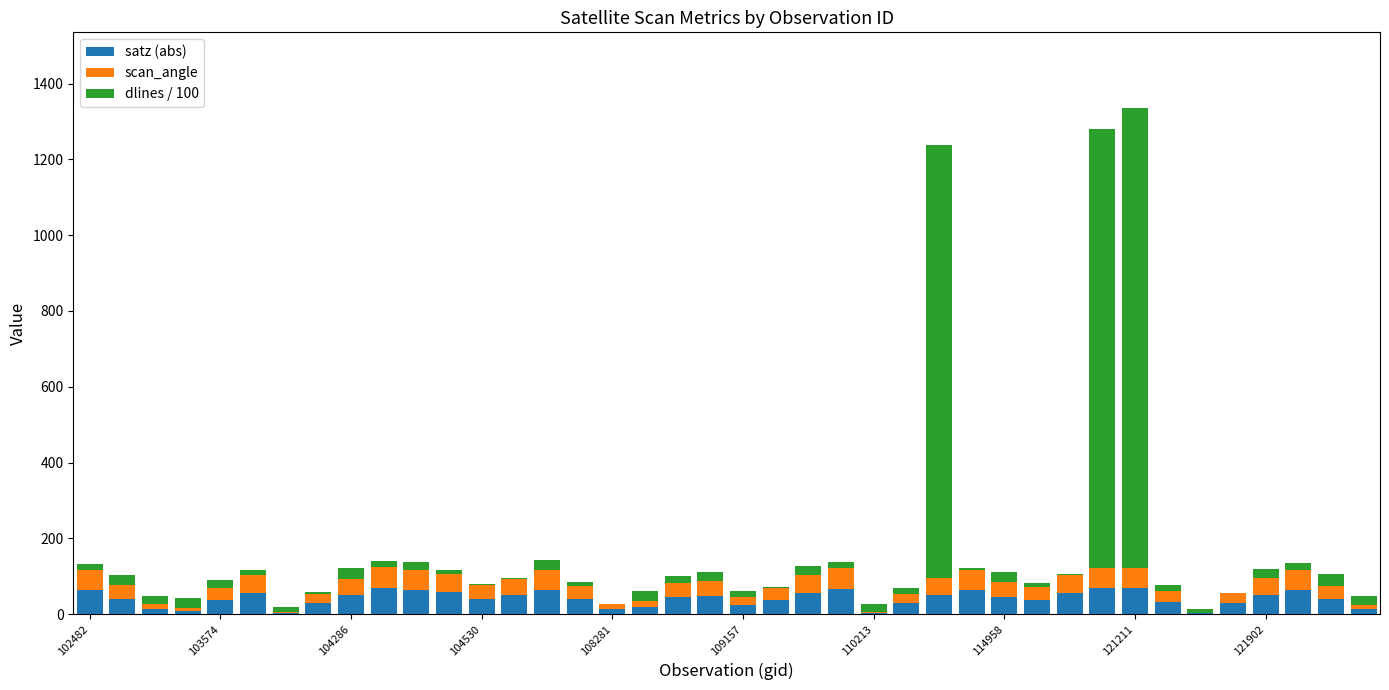

What is the sum of all satz (abs) values?

1650.3